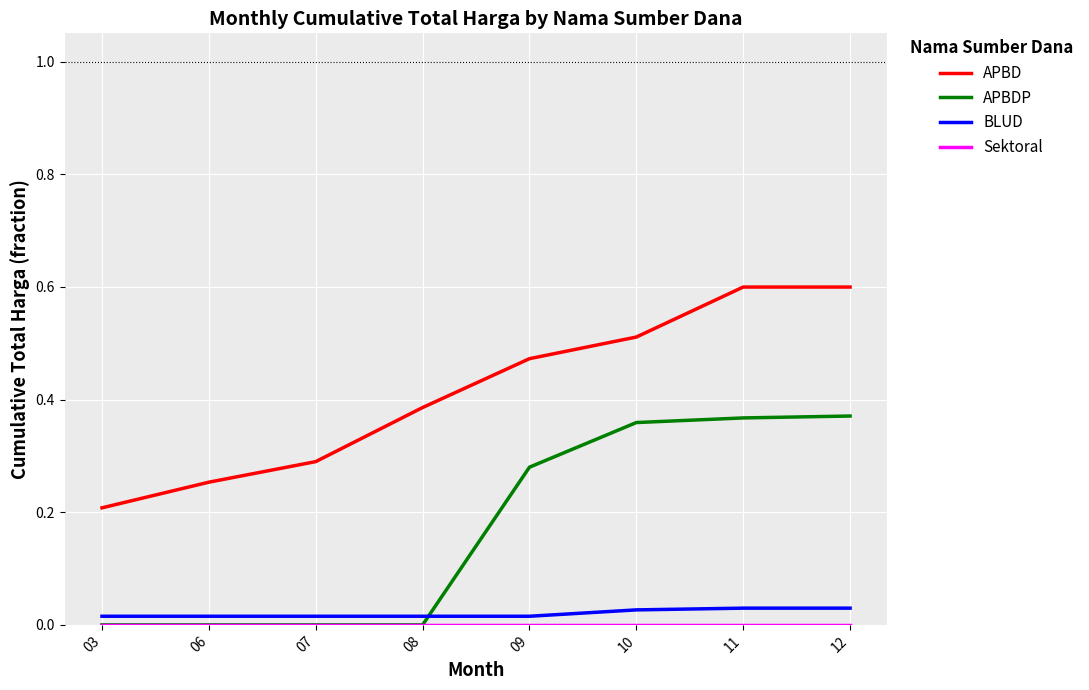

What is the maximum value shown in the chart?

0.6